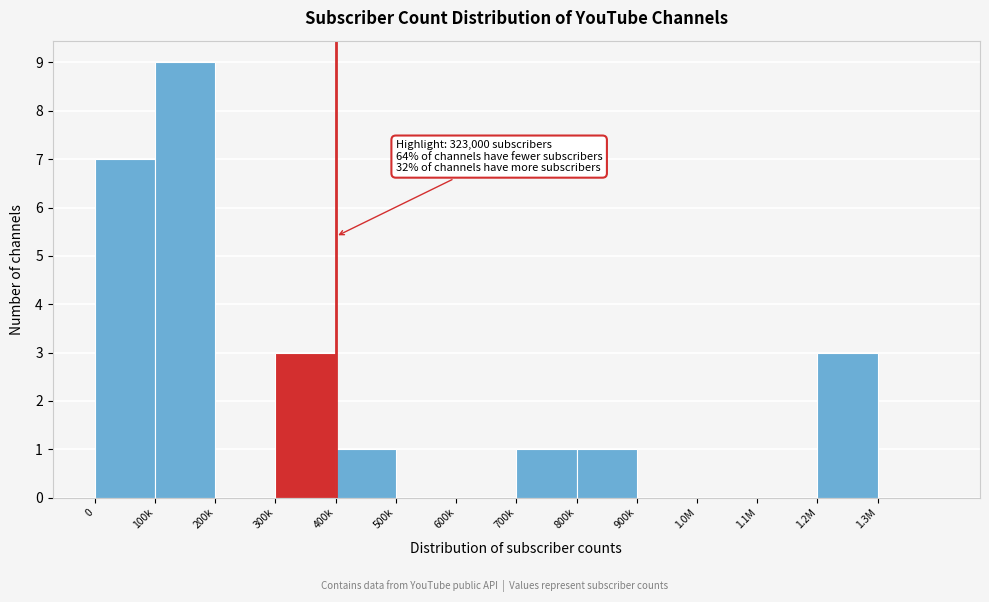

Reading right to left, list all the values displayed in this chart.

1.3M=0	1.2M=3	1.1M=0	1.0M=0	900k=0	800k=1	700k=1	600k=0	500k=0	400k=1	300k=3	200k=0	100k=9	0=7